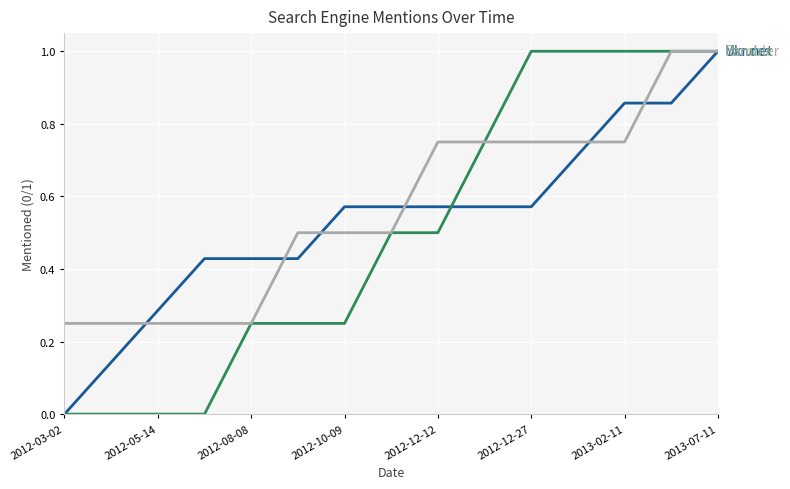

What is the greatest value displayed?

1.0